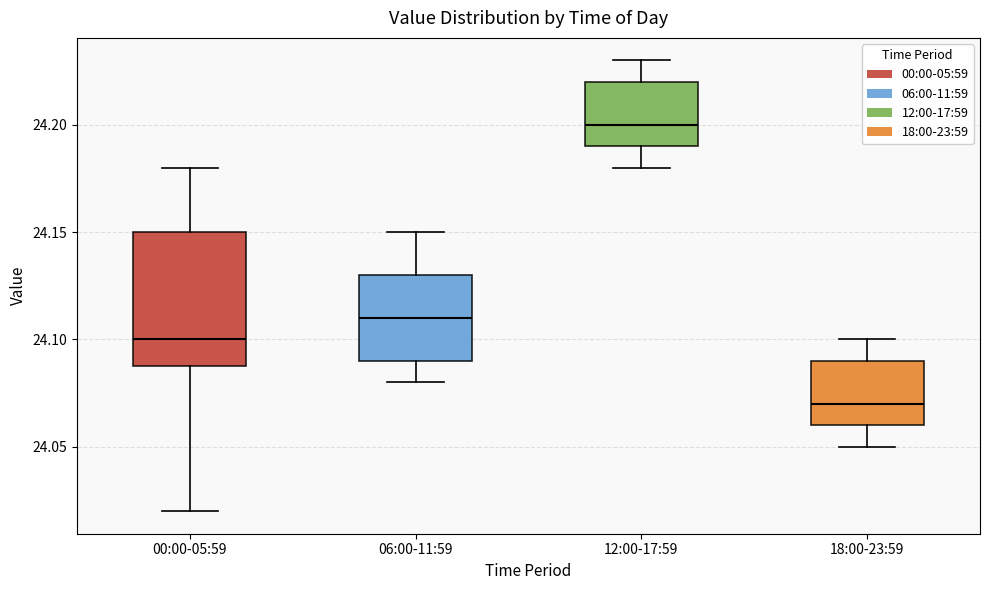

Which box is the tallest, from its lower edge to its upper edge?

00:00-05:59